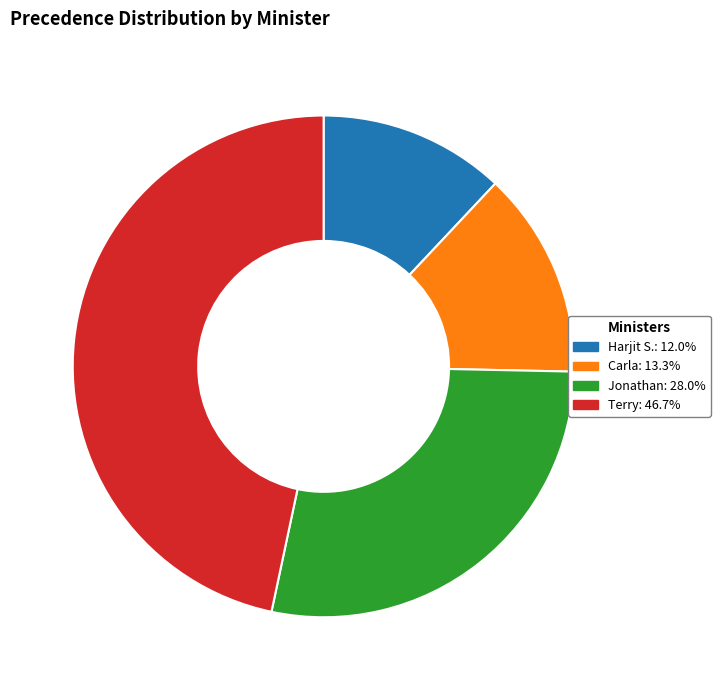

Combined, do Harjit S. and Jonathan account for over 50%?

No